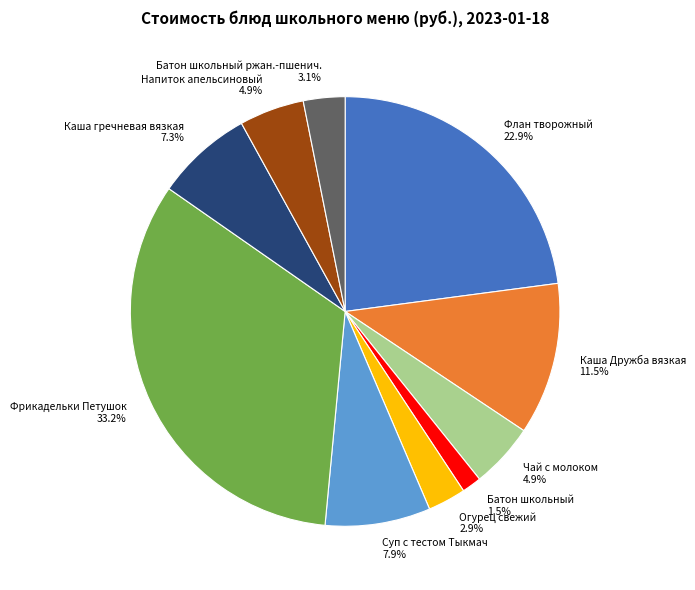

Between Флан творожный and Суп с тестом Тыкмач, which is larger?

Флан творожный